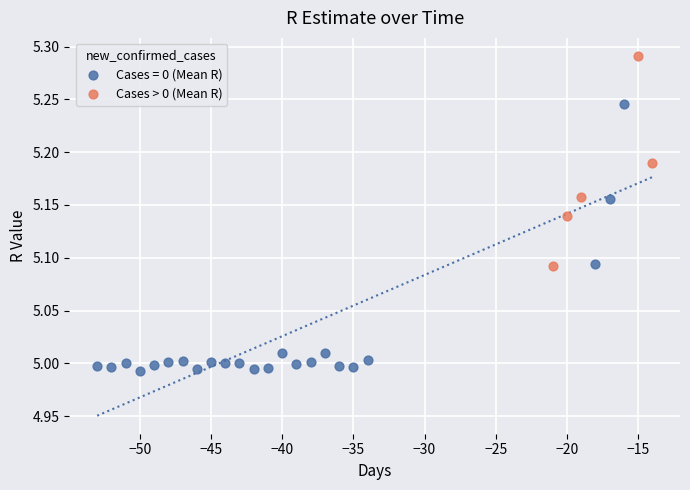

Which series has the widest spread of Y values?

Cases = 0 (Mean R)